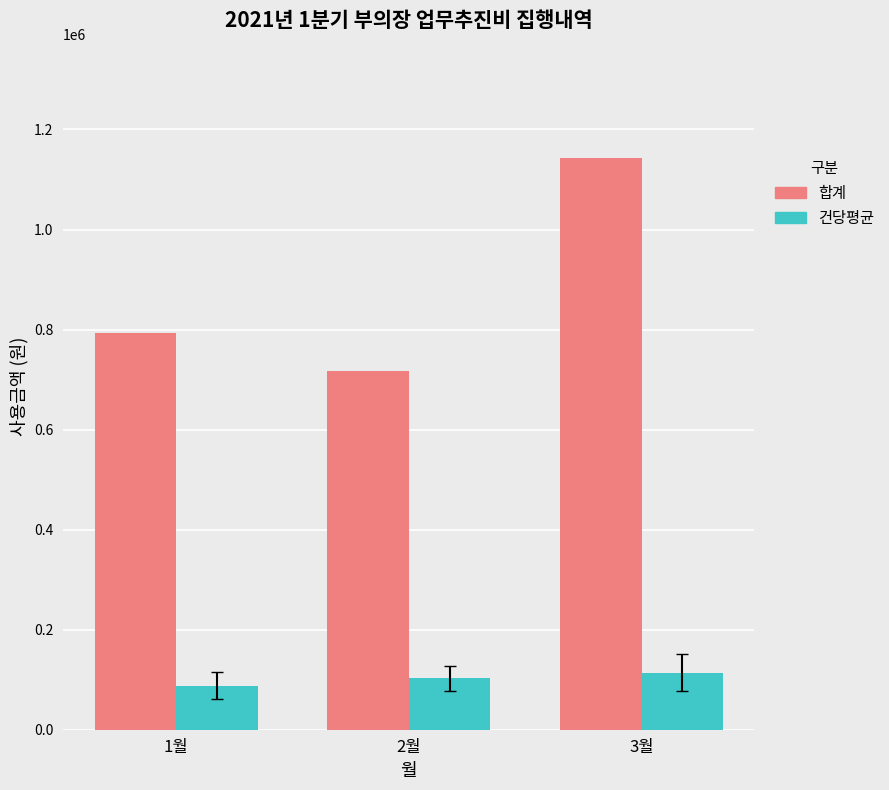

What are all the series names shown in the legend?

합계, 건당평균